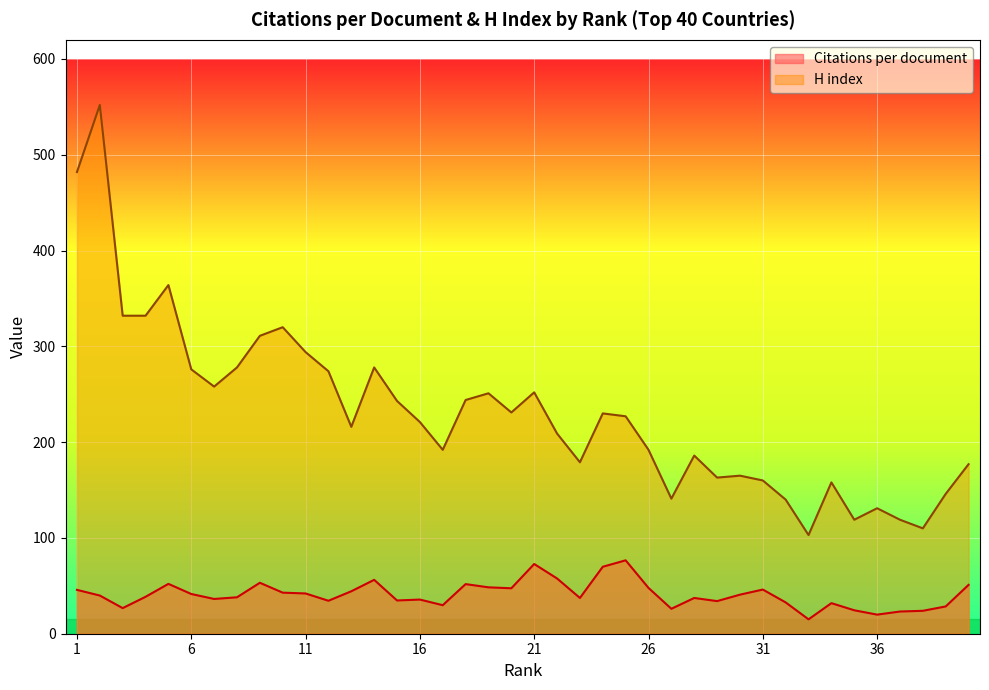

How many values in the Citations per document series are below 39?

20